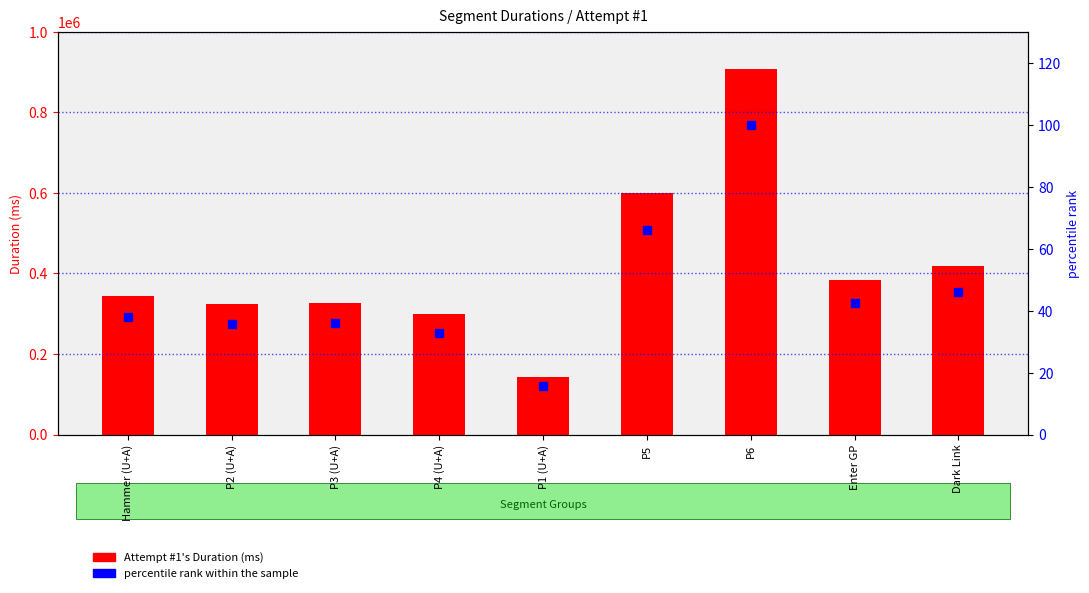

What is the average value of the Attempt #1's Duration (ms) series?

415803.2